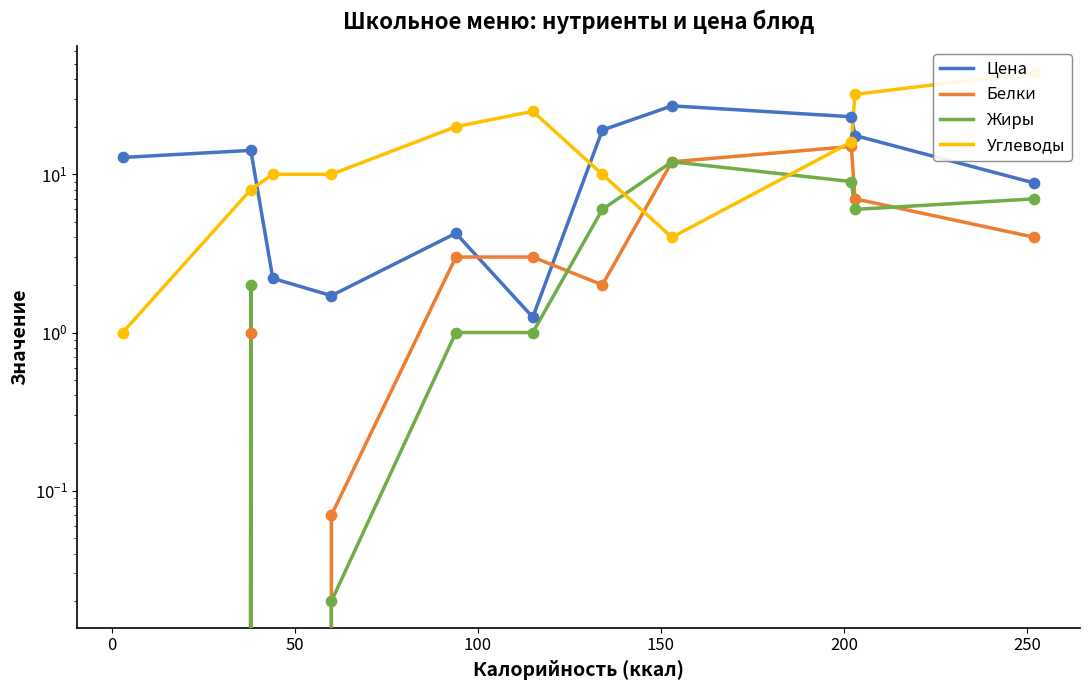

Which series has the widest spread of Y values?

Углеводы